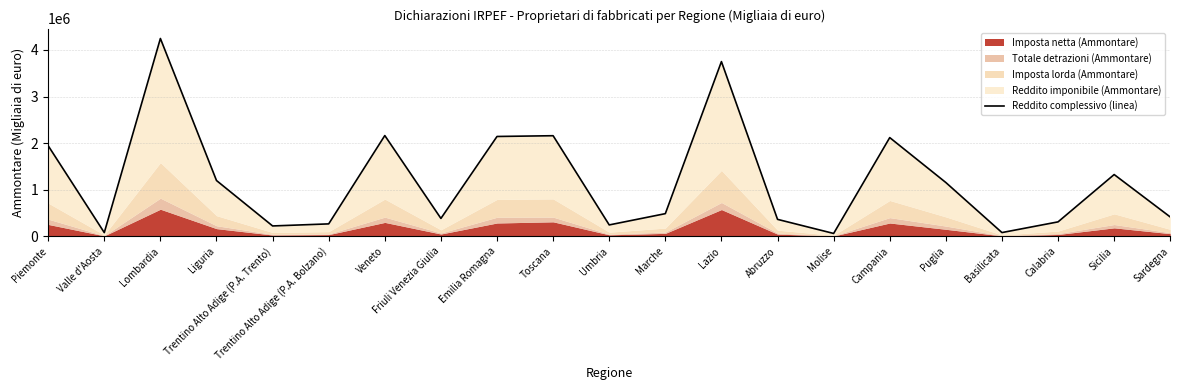

Is it true that the value at Calabria is 310295?

True